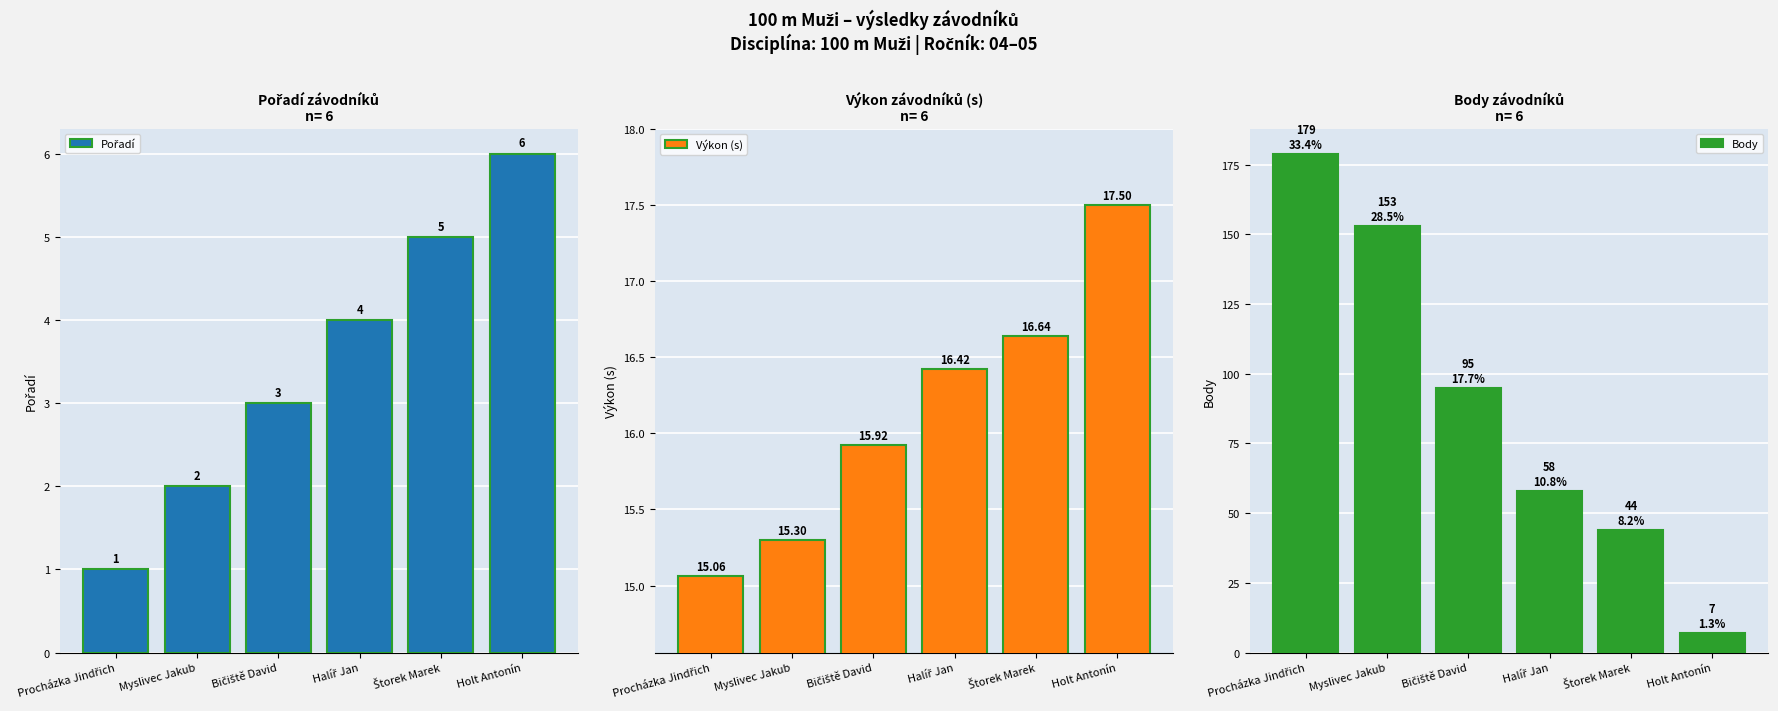

Where does the Výkon (s) series first go above 16?

Halíř Jan